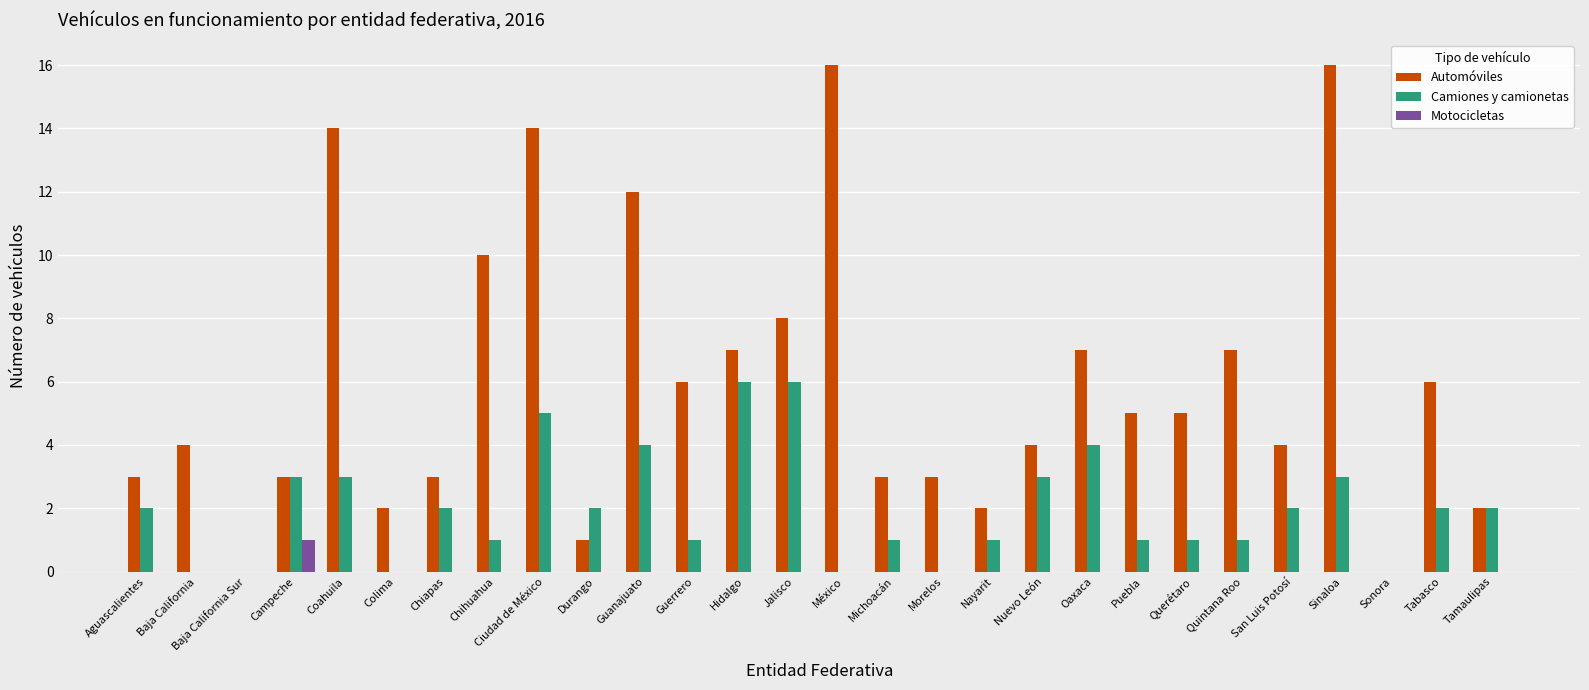

How many groups of bars are there?

28